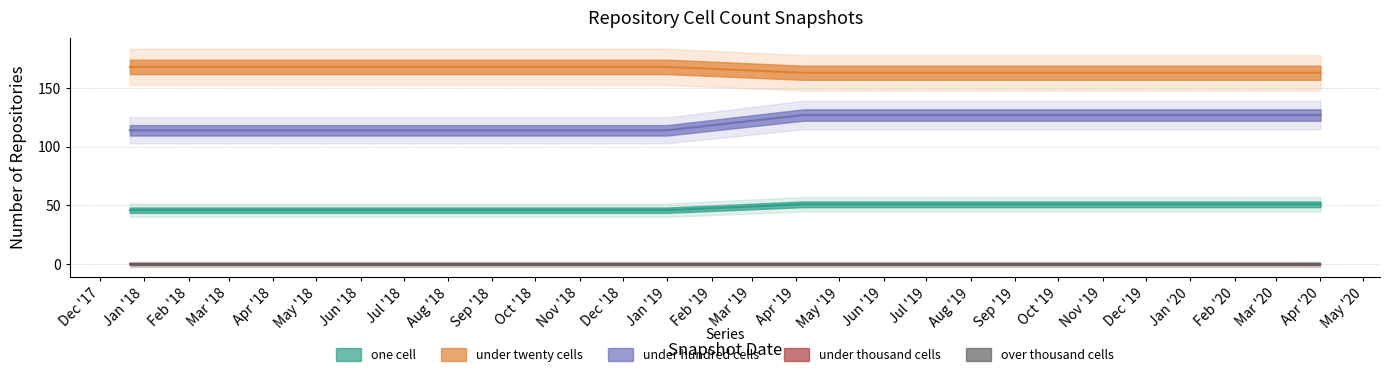

At which label is under_twenty_cells closest to 165?

2019-04-06